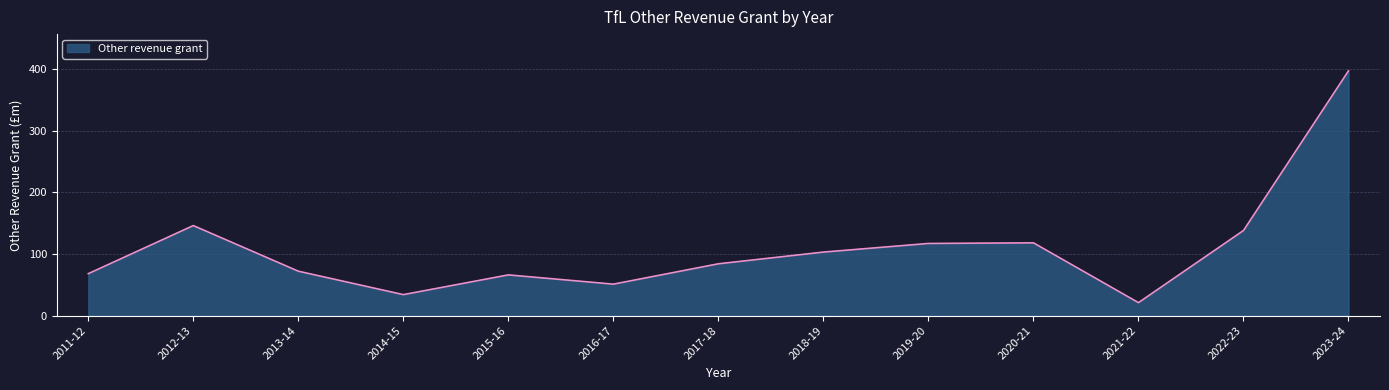

True or false: the data shows 103 at 2018-19.

True